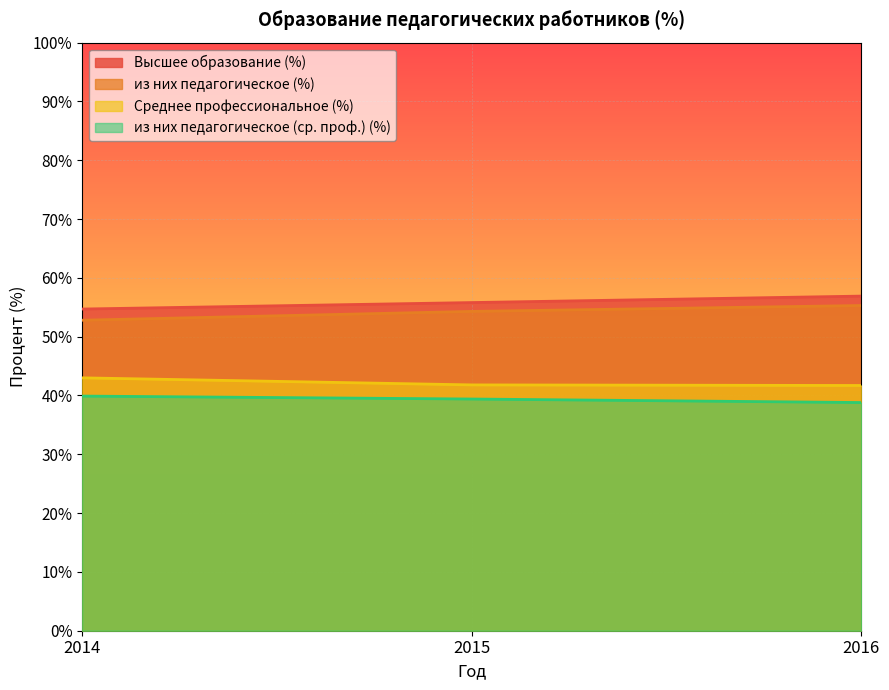

Read the из них педагогическое (ср. проф.) (%) value at 2014.

39.9